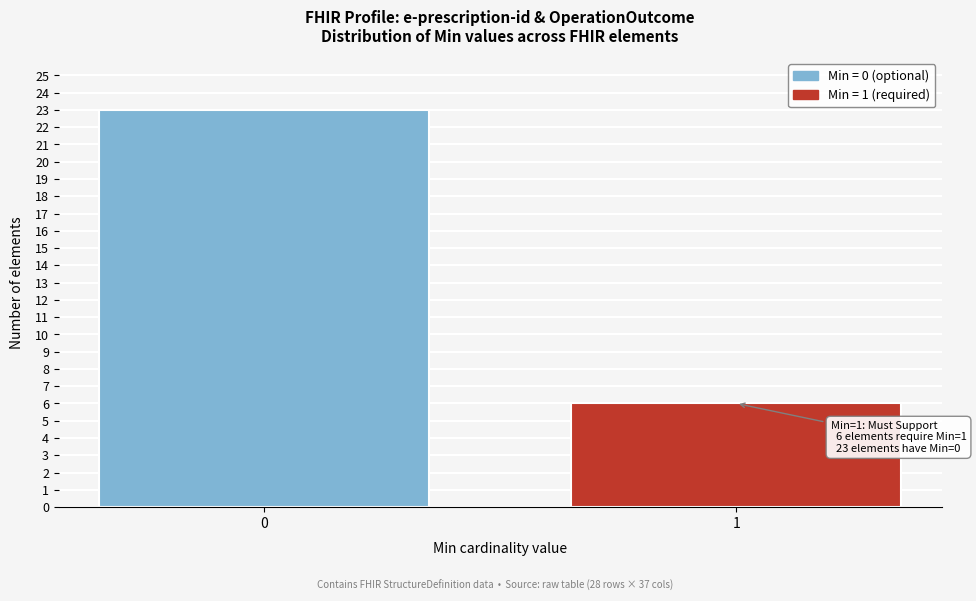

Reading left to right, list all the values displayed in this chart.

23	6